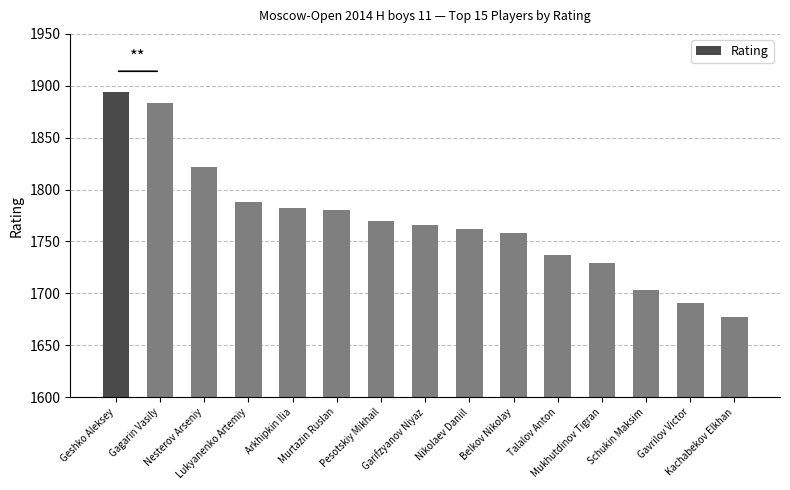

The value at Lukyanenko Artemiy is 1788. True or false?

True